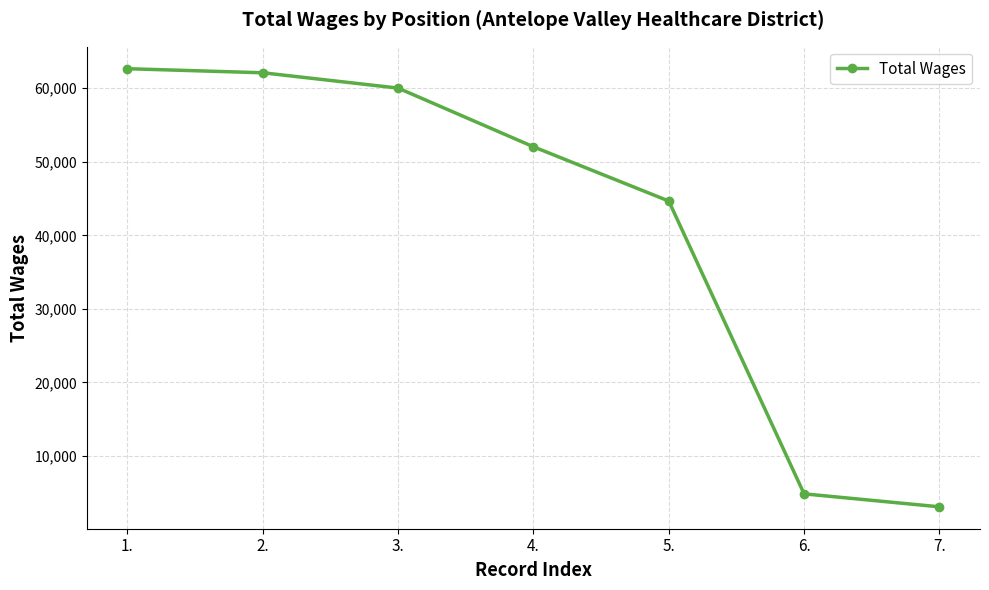

At which label is the value closest to 32871?

5.